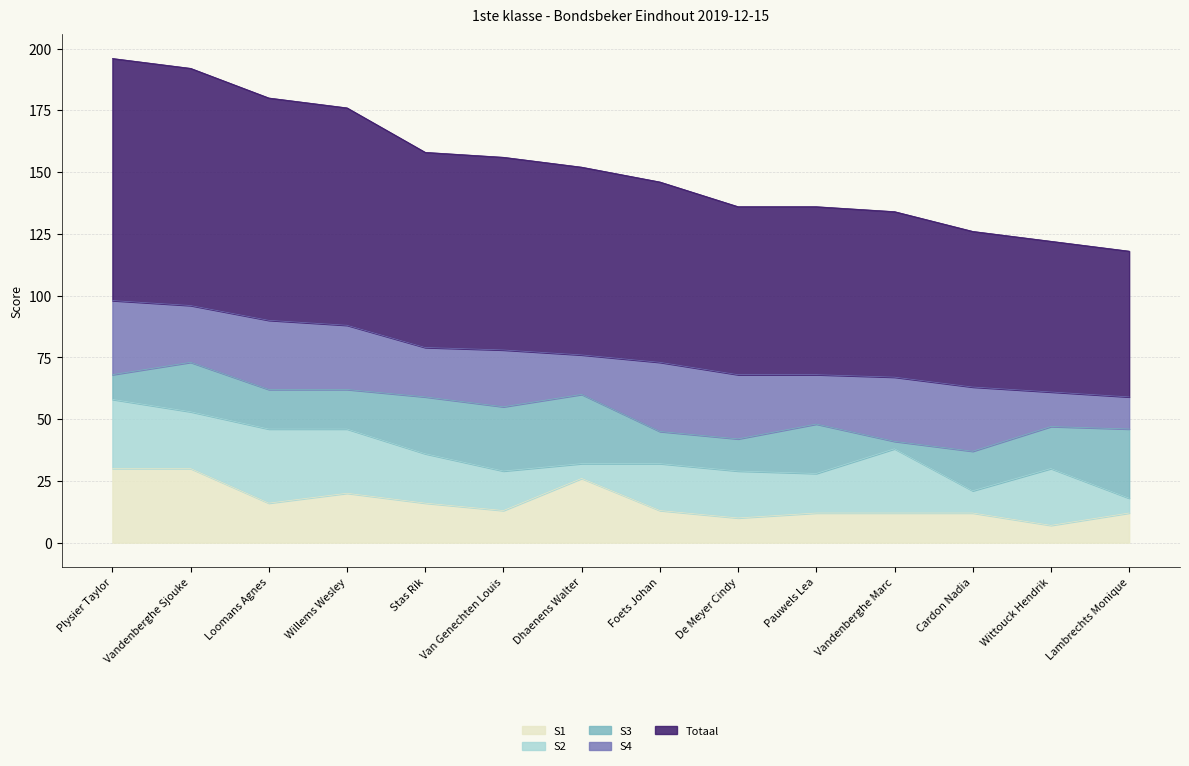

Is the value of S4 at Lambrechts Monique greater than the value of S1 at De Meyer Cindy?

Yes